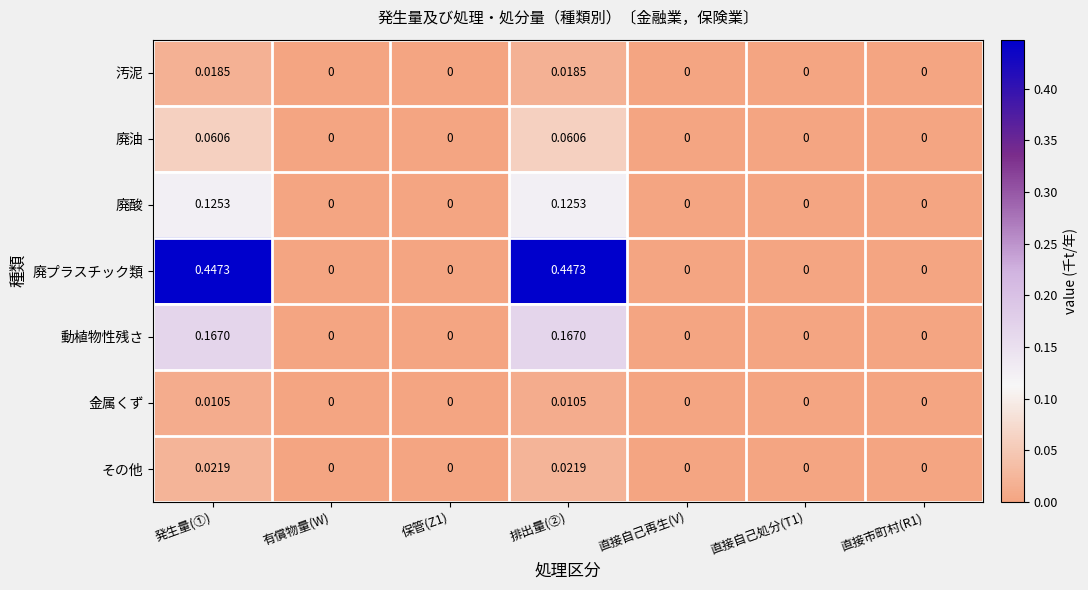

Is the value of 動植物性残さ at 直接市町村(R1) greater than the value of 金属くず at 発生量(①)?

No